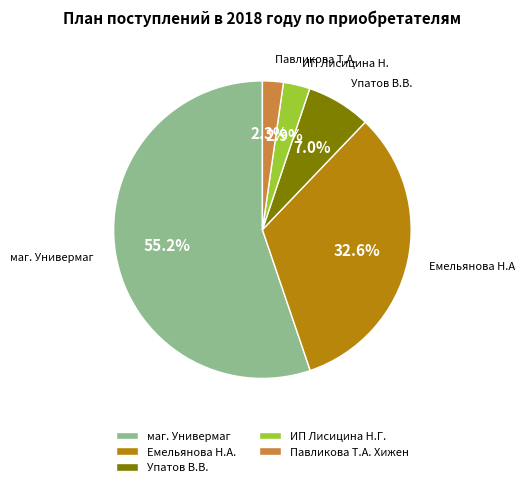

Is there a majority slice in this chart?

Yes